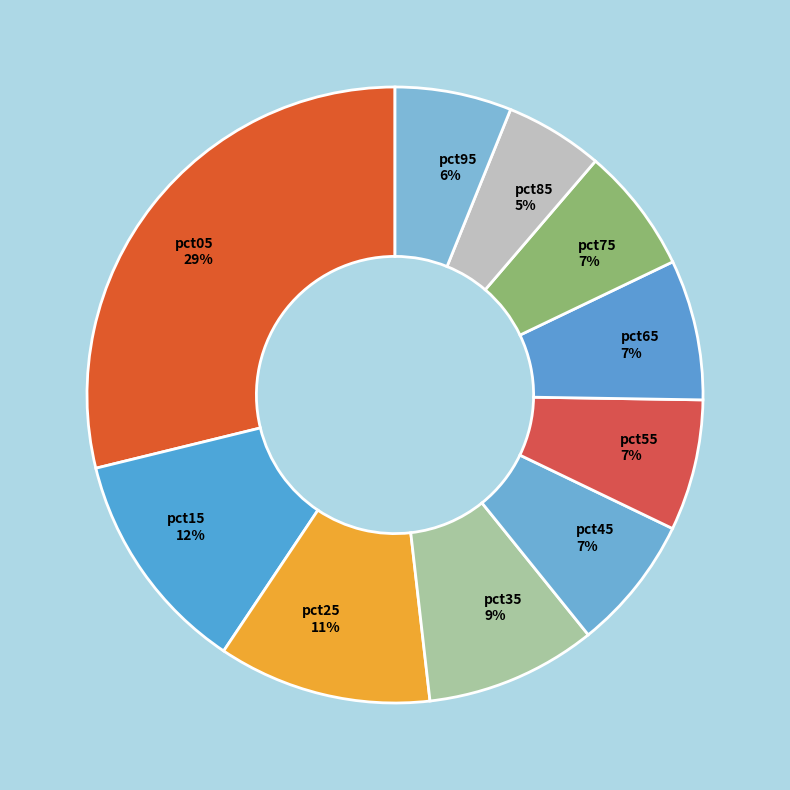

How many slices are in this pie chart?

10